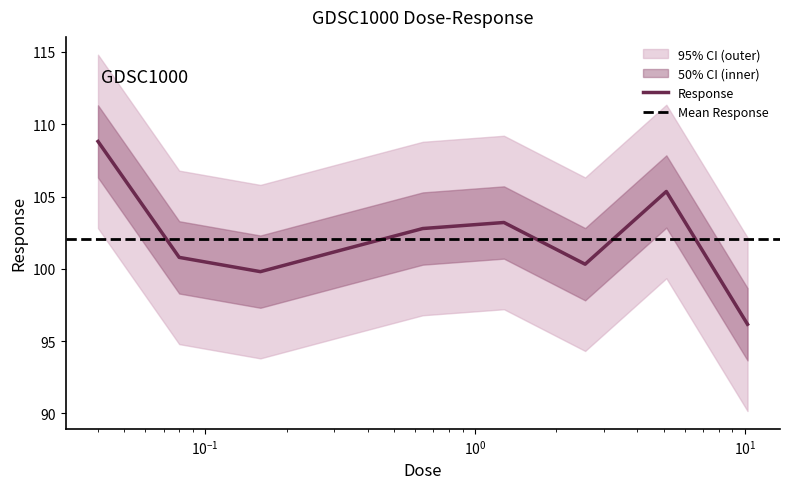

Approximately how many times larger is the value at 10.24 compared to 0.32?

0.9